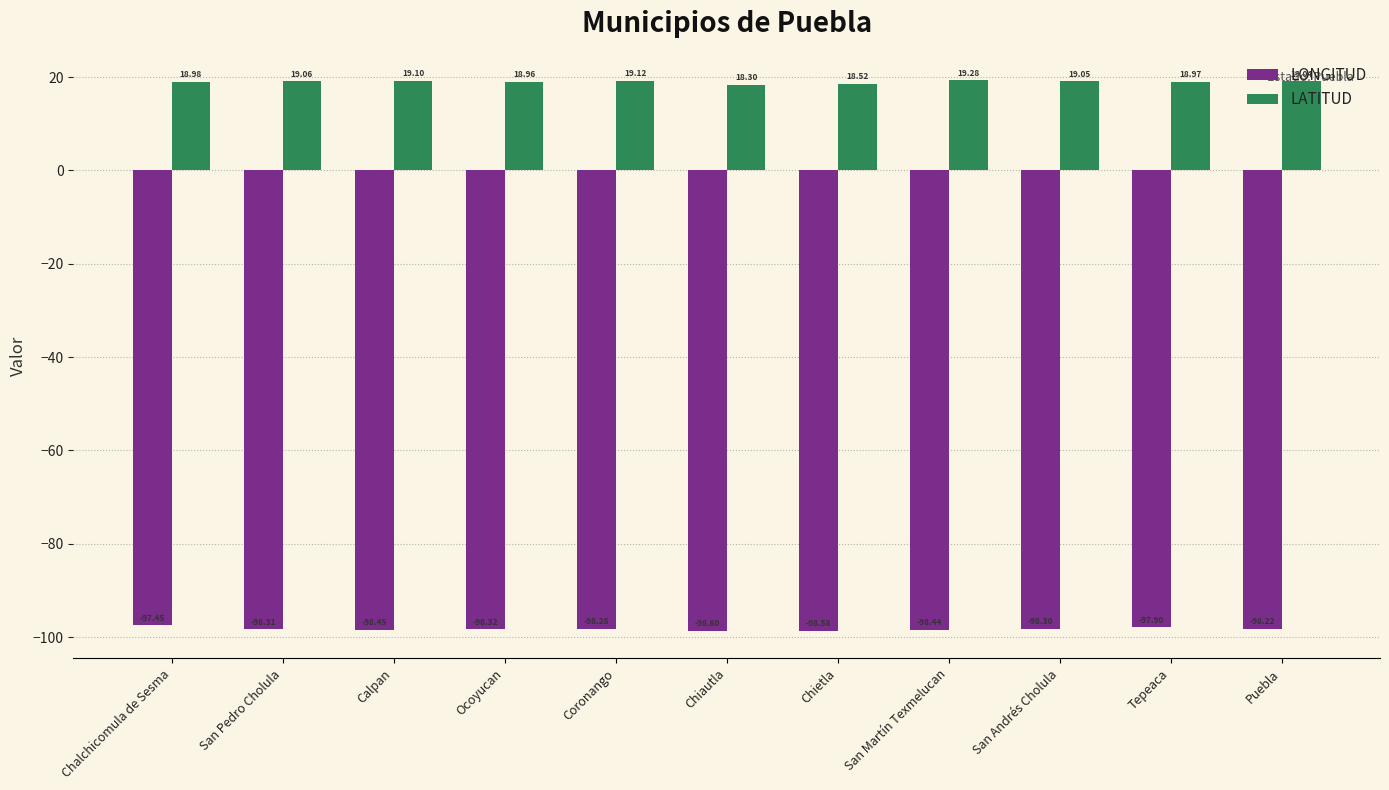

How many values in the LONGITUD series are below -98?

9